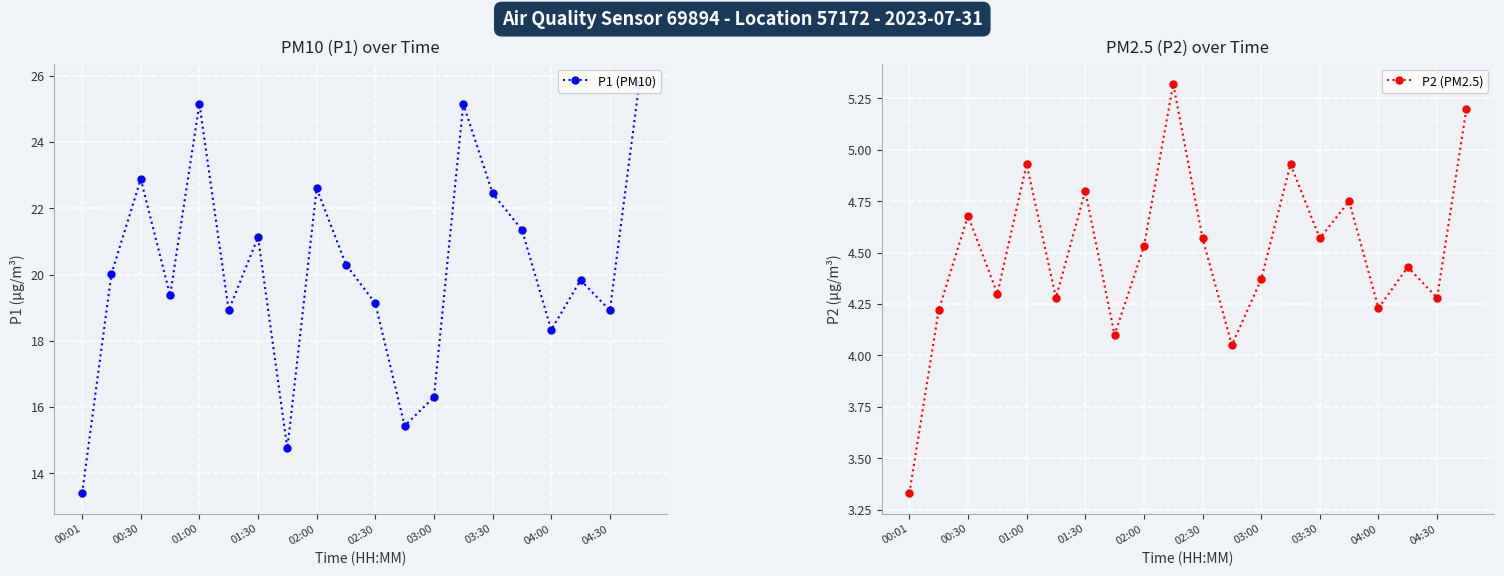

Reading left to right, list all the values displayed in this chart.

P1 (PM10): 13.4	20.0	22.9	19.4	25.1	18.9	21.1	14.8	22.6	20.3	19.1	15.4	16.3	25.1	22.4	21.4	18.3	19.8	18.9	25.8
P2 (PM2.5): 3.3	4.2	4.7	4.3	4.9	4.3	4.8	4.1	4.5	5.3	4.6	4.0	4.4	4.9	4.6	4.8	4.2	4.4	4.3	5.2